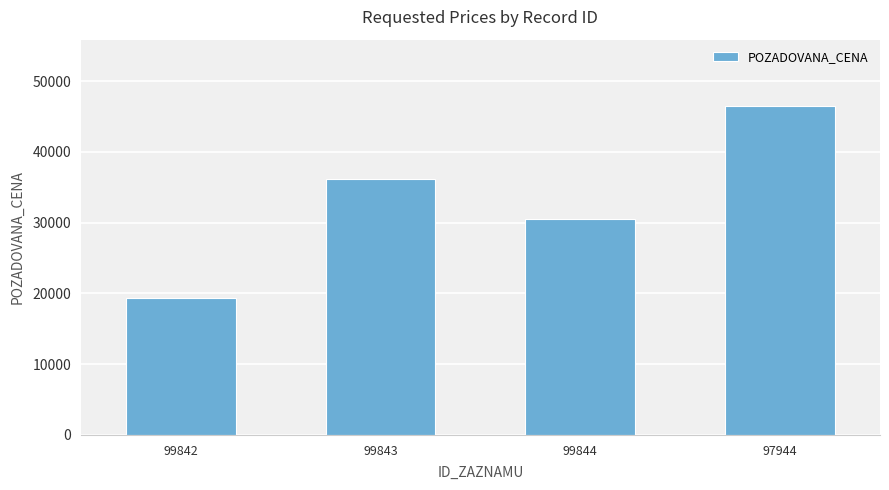

Count the number of categories in the chart.

4